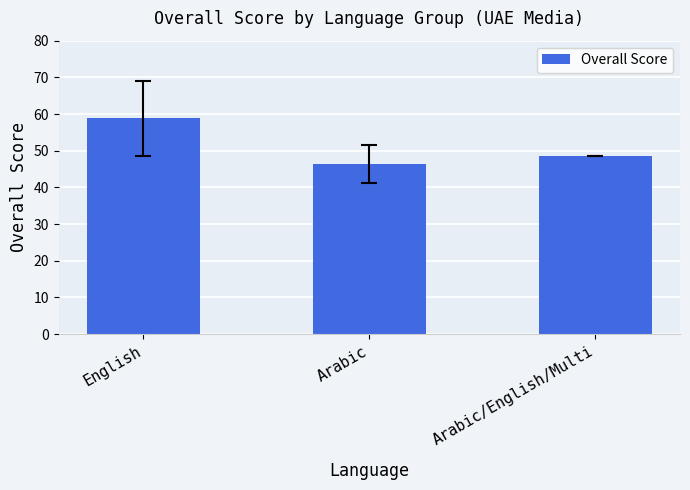

What is the difference between the values at English and Arabic?

12.4